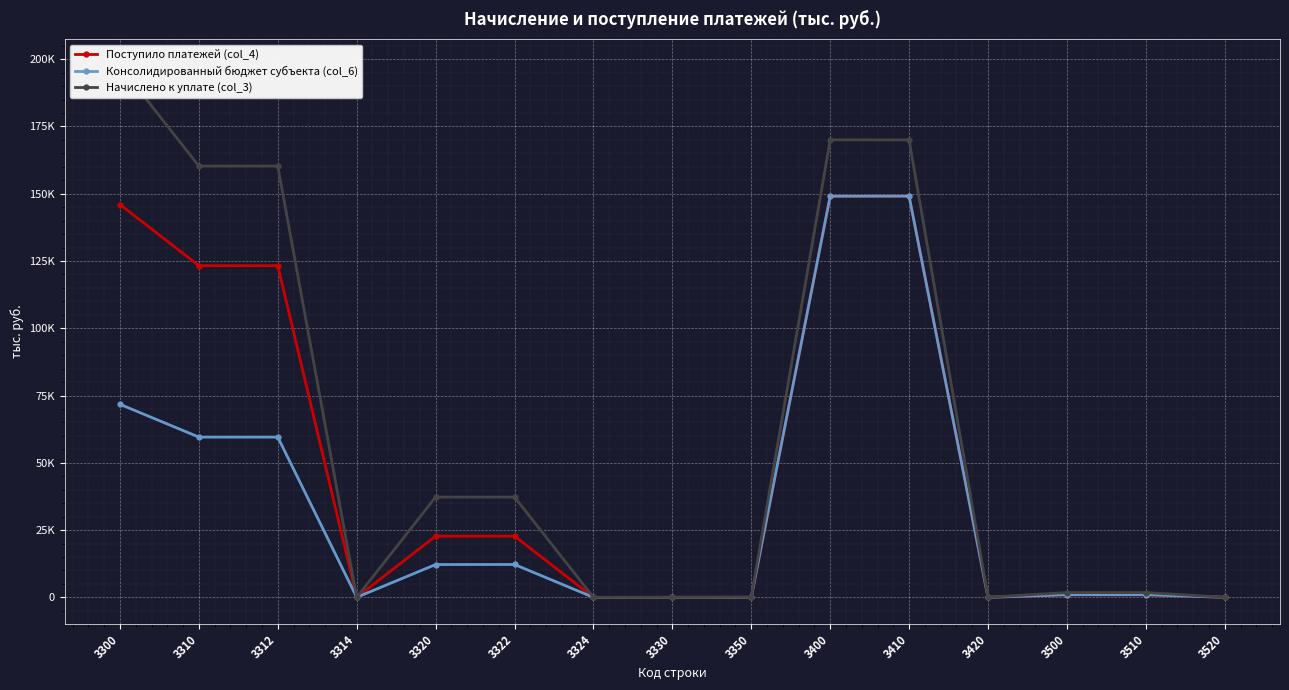

List the labels in order of Начислено к уплате (col_3) value, largest first.

3300, 3400, 3410, 3310, 3312, 3320, 3322, 3500, 3510, 3350, 3420, 3314, 3324, 3330, 3520